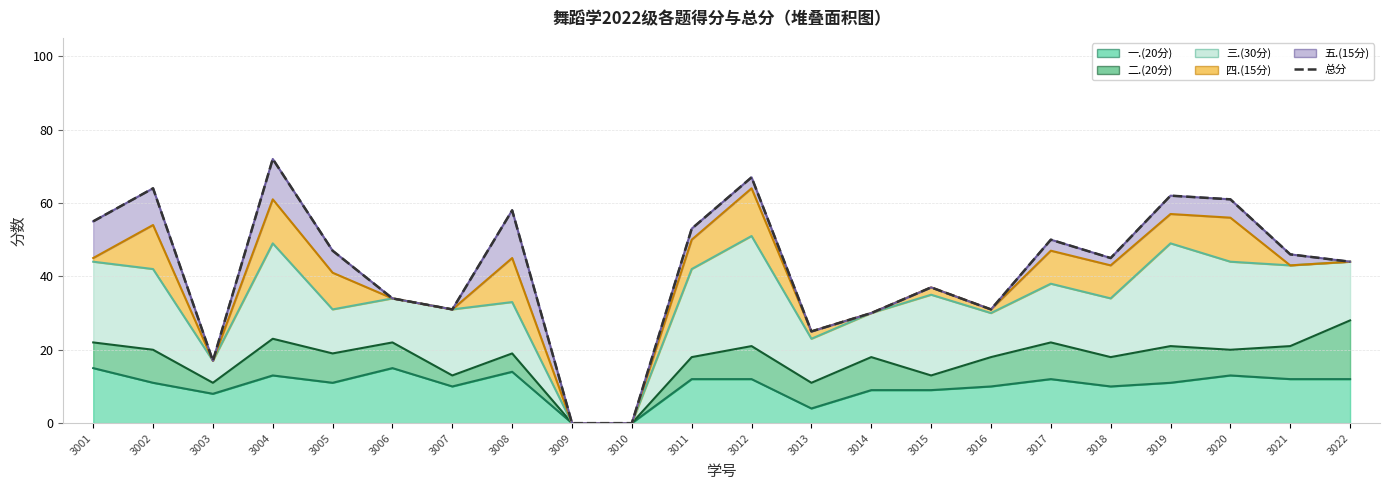

Where does the data first go above 46?

3001